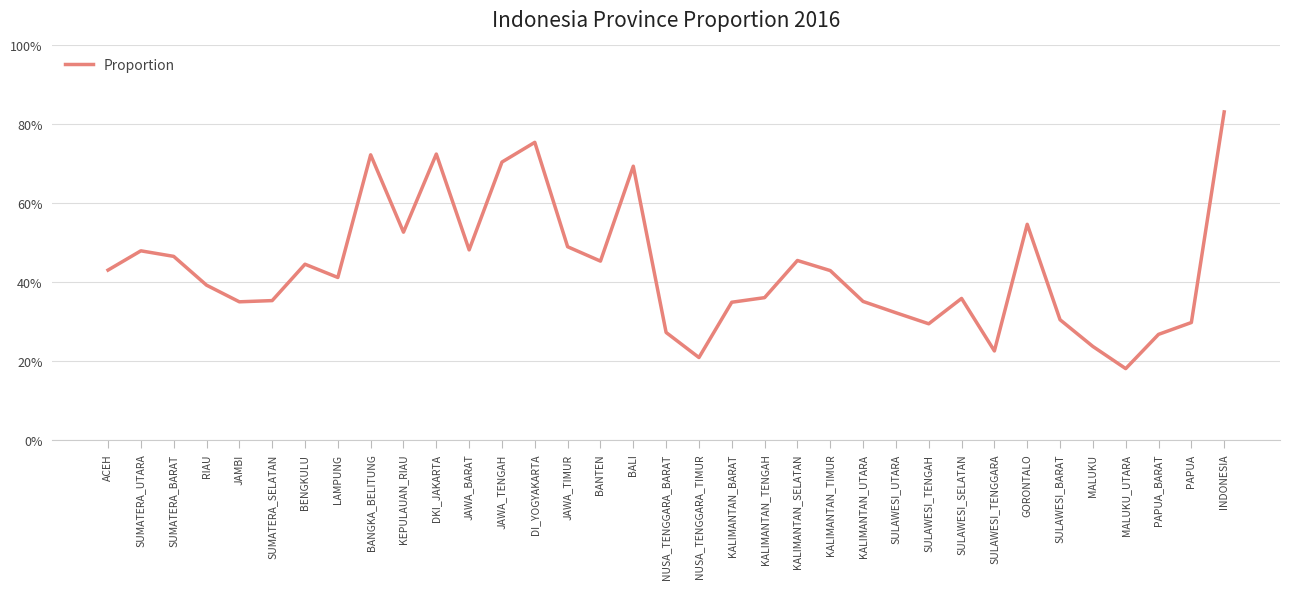

What is the difference between the maximum and minimum values?

65.0